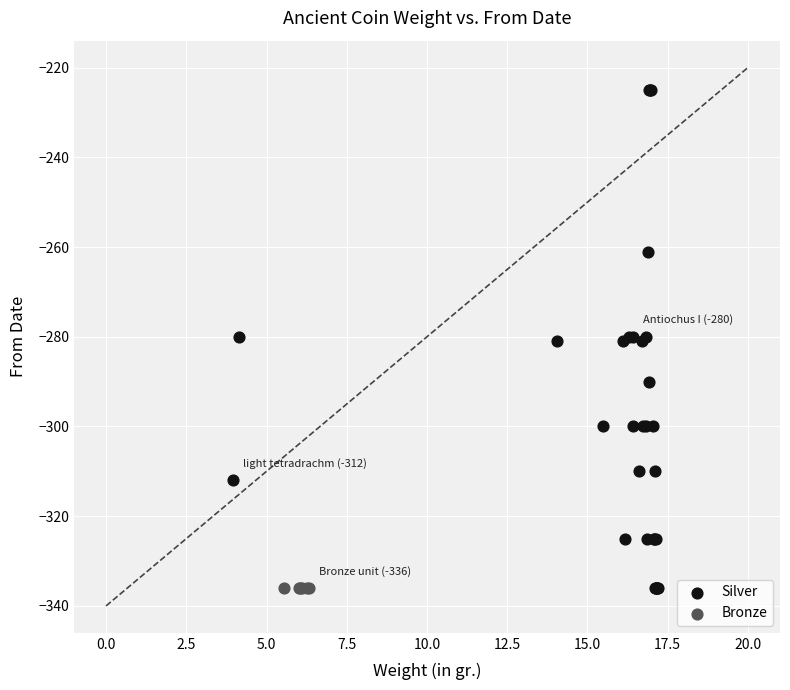

Which series contains the highest Y value?

Silver